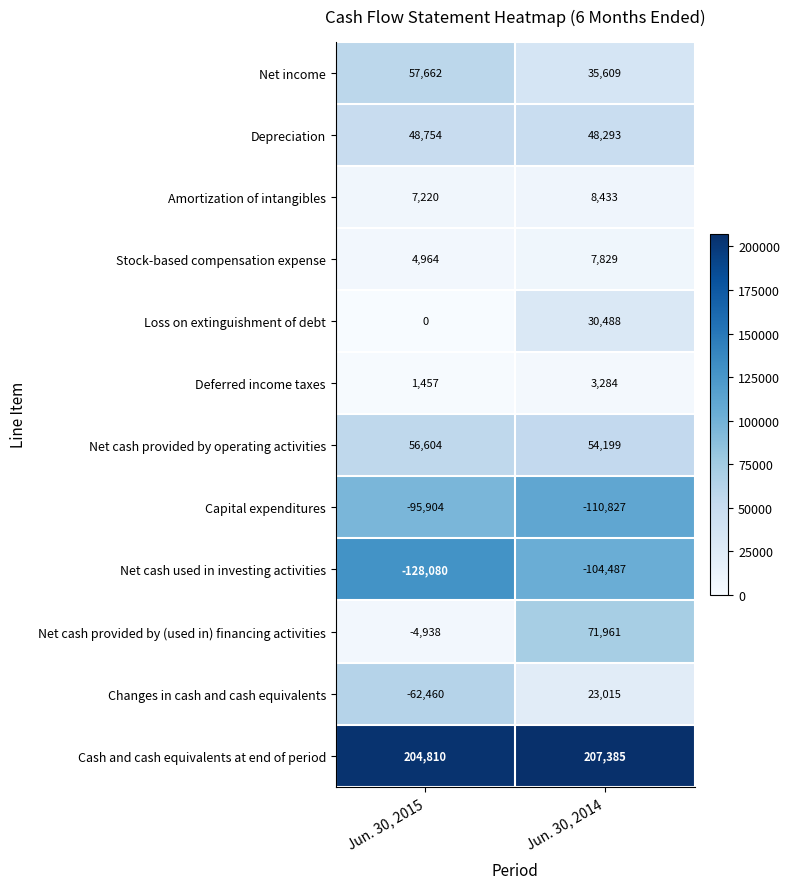

Reading left to right, what are all the values shown in this chart?

Net income: 57662	35609
Depreciation: 48754	48293
Amortization of intangibles: 7220	8433
Stock-based compensation expense: 4964	7829
Loss on extinguishment of debt: 0	30488
Deferred income taxes: 1457	3284
Net cash provided by operating activities: 56604	54199
Capital expenditures: -95904	-110827
Net cash used in investing activities: -128080	-104487
Net cash provided by (used in) financing activities: -4938	71961
Changes in cash and cash equivalents: -62460	23015
Cash and cash equivalents at end of period: 204810	207385